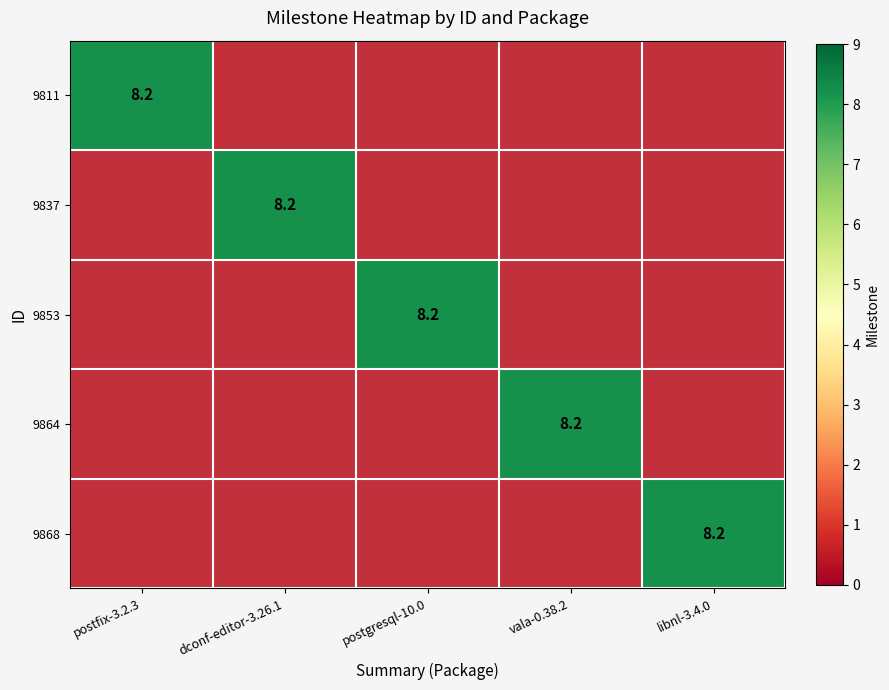

What is the spread (max minus min) of values at postfix-3.2.3?

8.1